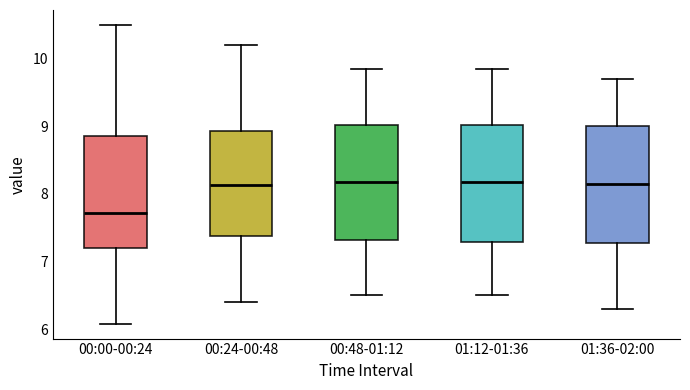

Reading left to right, transcribe this box plot: for each box, give where its median line is, the range the box spans, and where its two whiskers end, as read against the y-axis. The values are not printed on the chart, so give them approximately, as read against the axis.

00:00-00:24: median 7.7, box 7.2 to 8.9, whiskers 6.1 to 10.5
00:24-00:48: median 8.1, box 7.4 to 8.9, whiskers 6.4 to 10.2
00:48-01:12: median 8.2, box 7.3 to 9.0, whiskers 6.5 to 9.9
01:12-01:36: median 8.2, box 7.3 to 9.0, whiskers 6.5 to 9.9
01:36-02:00: median 8.2, box 7.3 to 9.0, whiskers 6.3 to 9.7